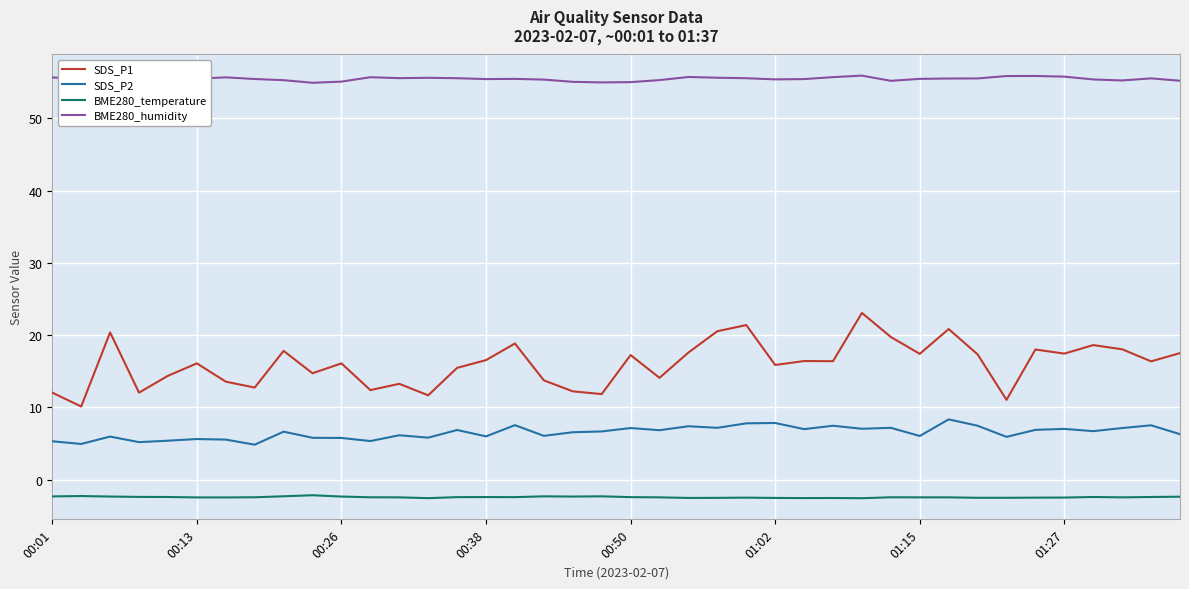

Which series has the largest range (max minus min)?

SDS_P1